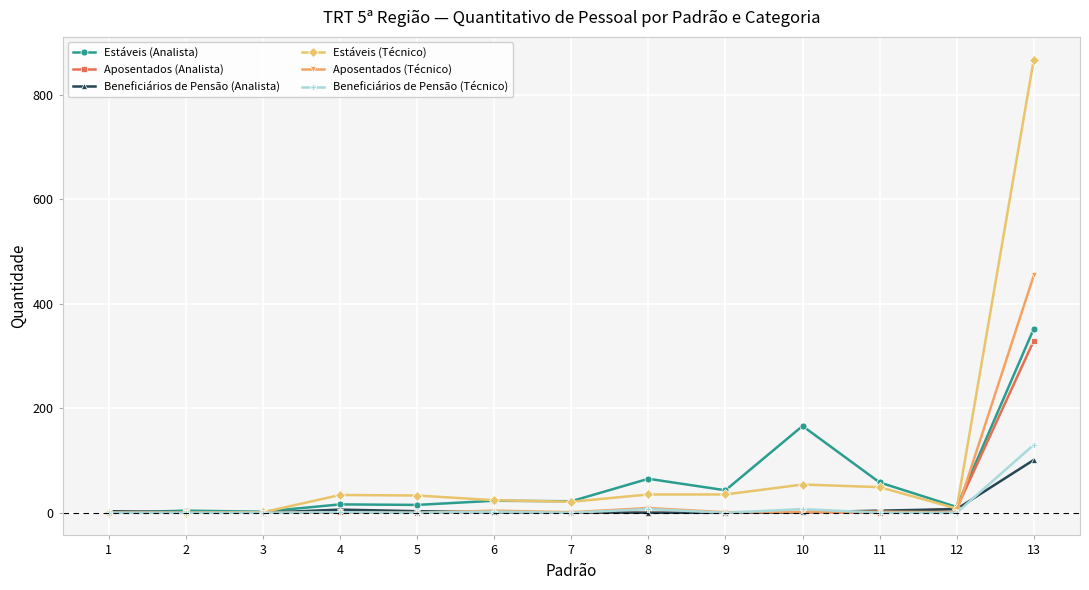

The value of Beneficiários de Pensão (Analista) at 2 is 1. True or false?

True